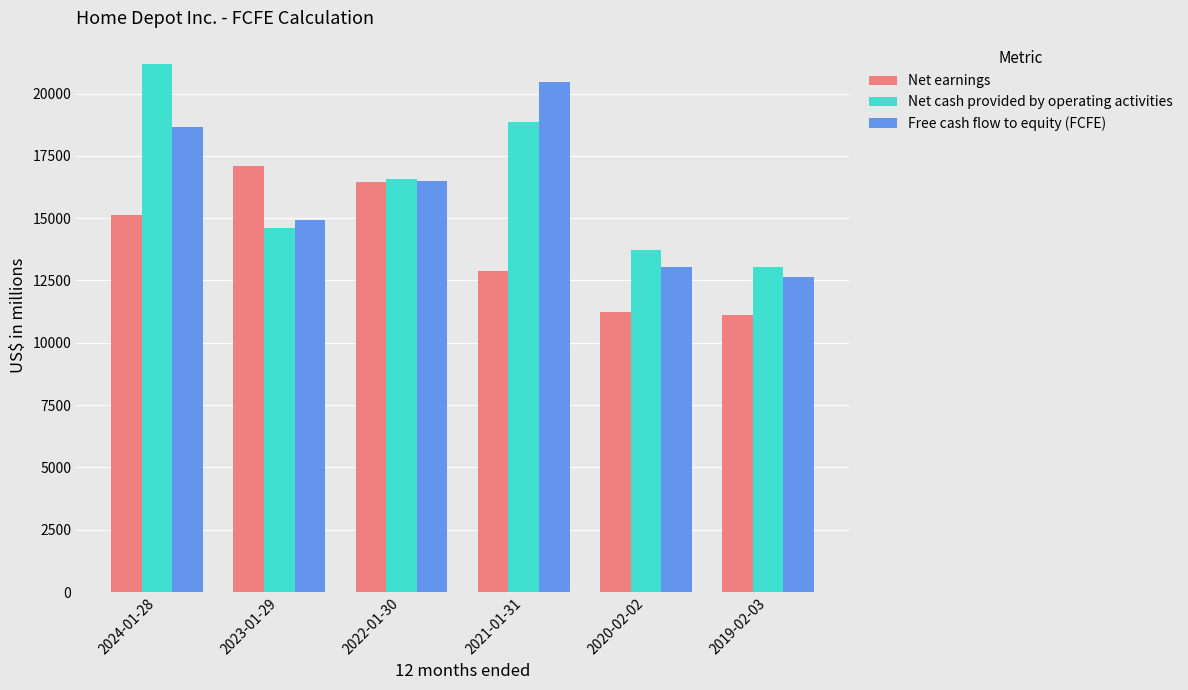

What are all the series names shown in the legend?

Net earnings, Net cash provided by operating activities, Free cash flow to equity (FCFE)